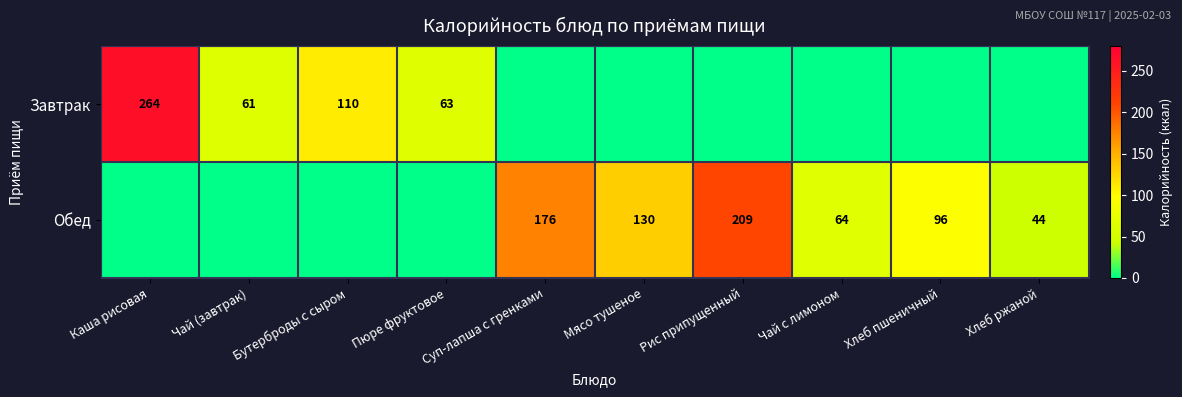

Is it true that Обед equals 83 at Чай с лимоном?

False